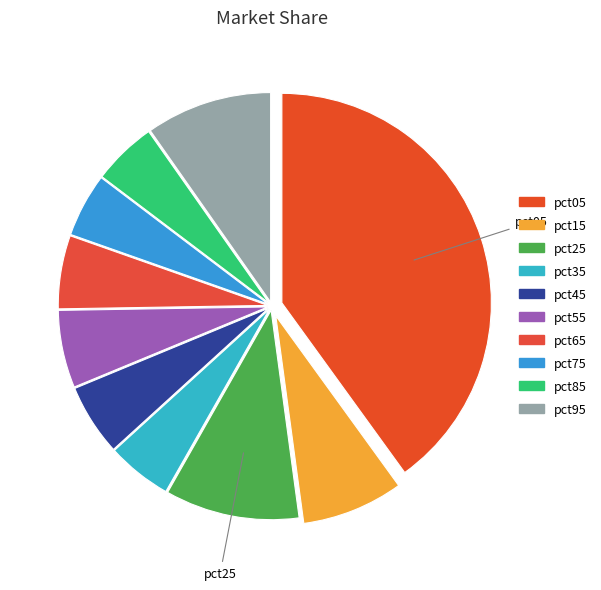

How many slices are in this pie chart?

10